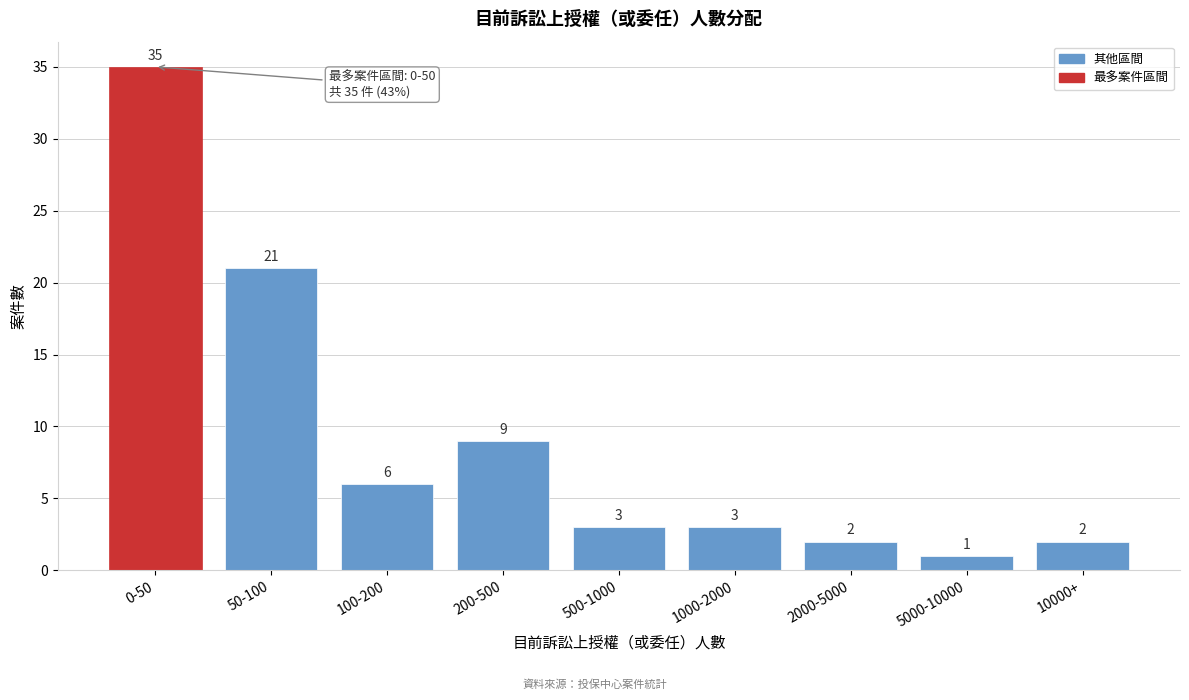

Reading left to right, what are all the values shown in this chart?

0-50=35	50-100=21	100-200=6	200-500=9	500-1000=3	1000-2000=3	2000-5000=2	5000-10000=1	10000+=2